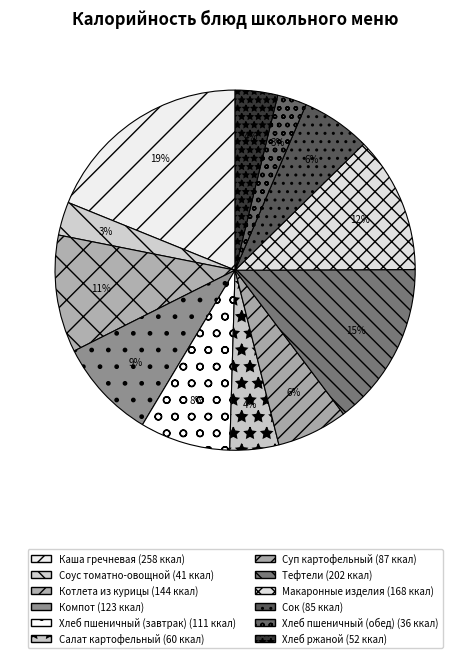

How many slices are in this pie chart?

12